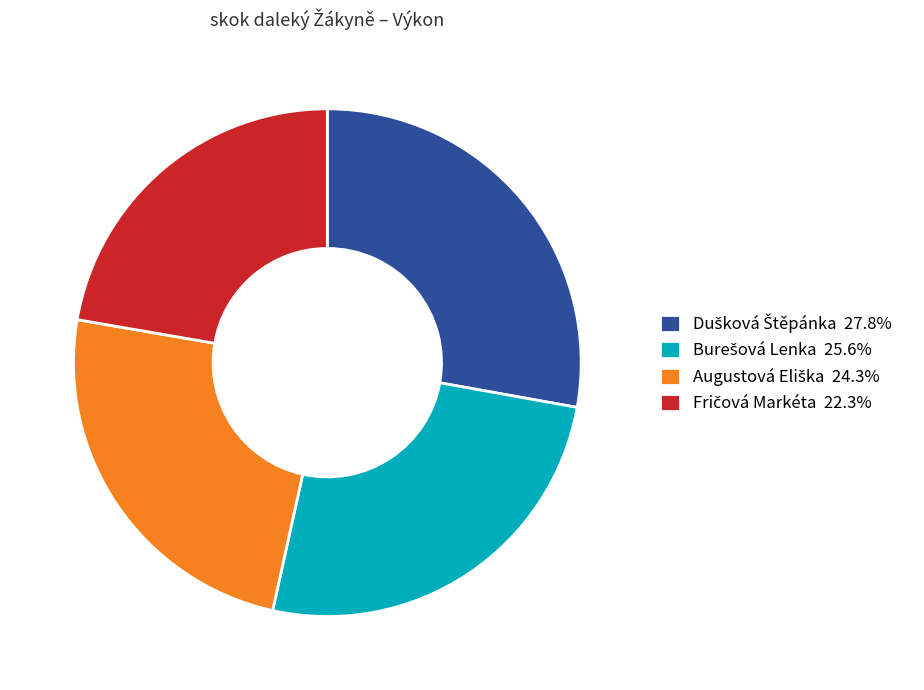

Is there a majority slice in this chart?

No